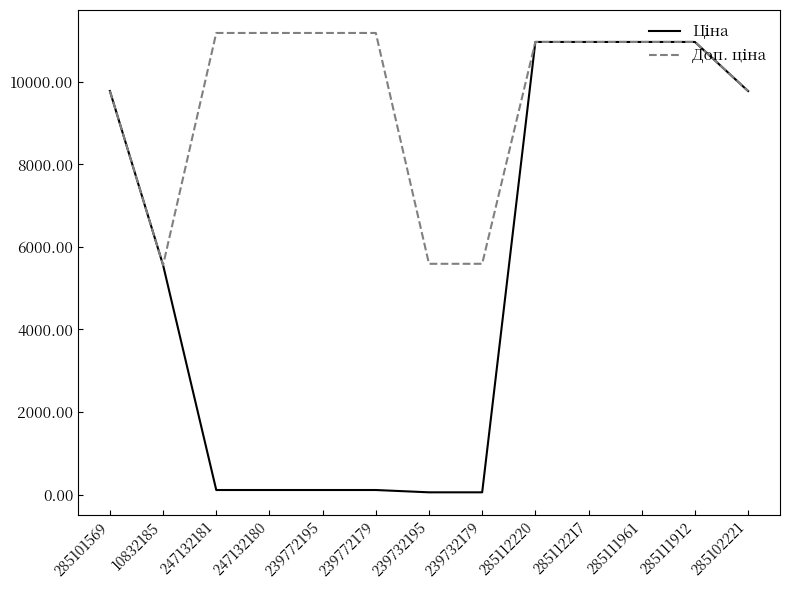

What is the maximum value shown in the chart?

11182.0